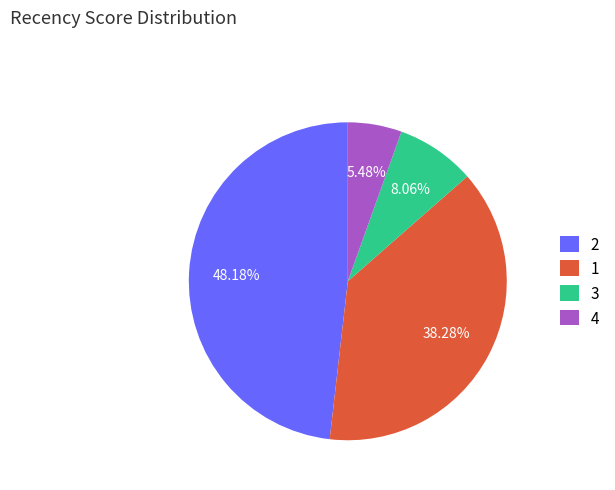

To the nearest percent, what is the average slice percentage?

25%